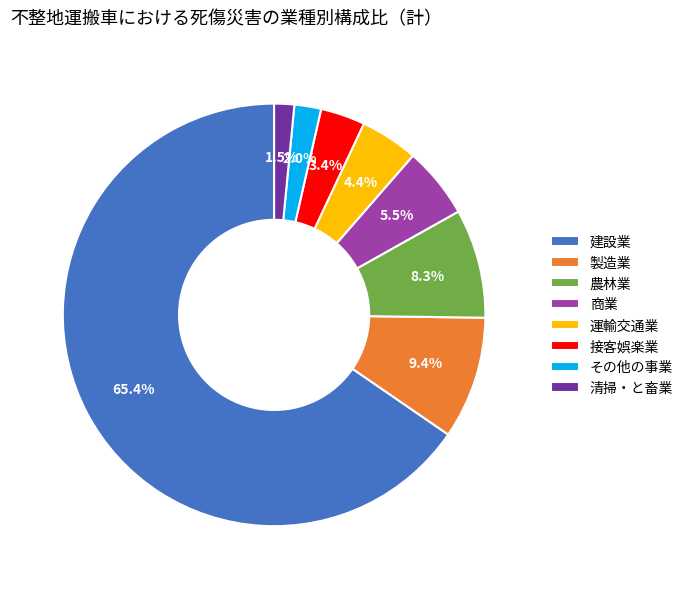

What is the ratio of the value at 清掃・と畜業 to the value at 商業?

0.3